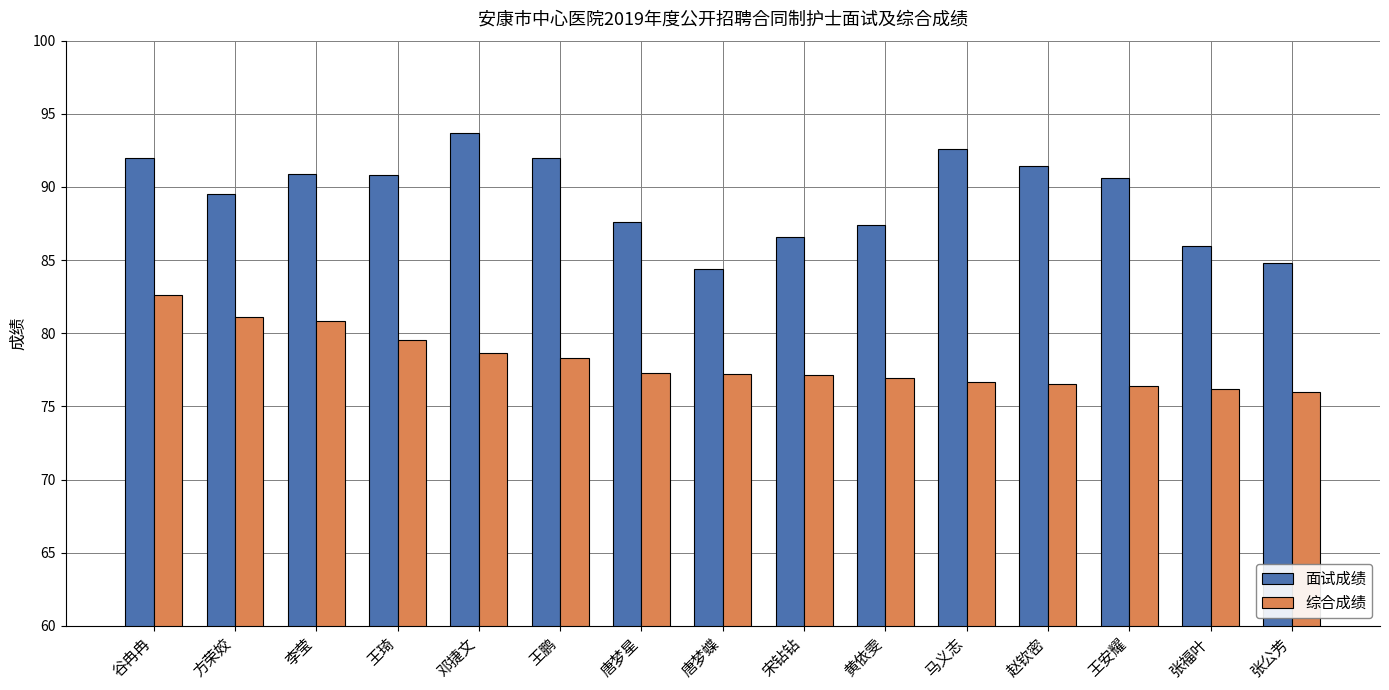

Are the bars horizontal?

No